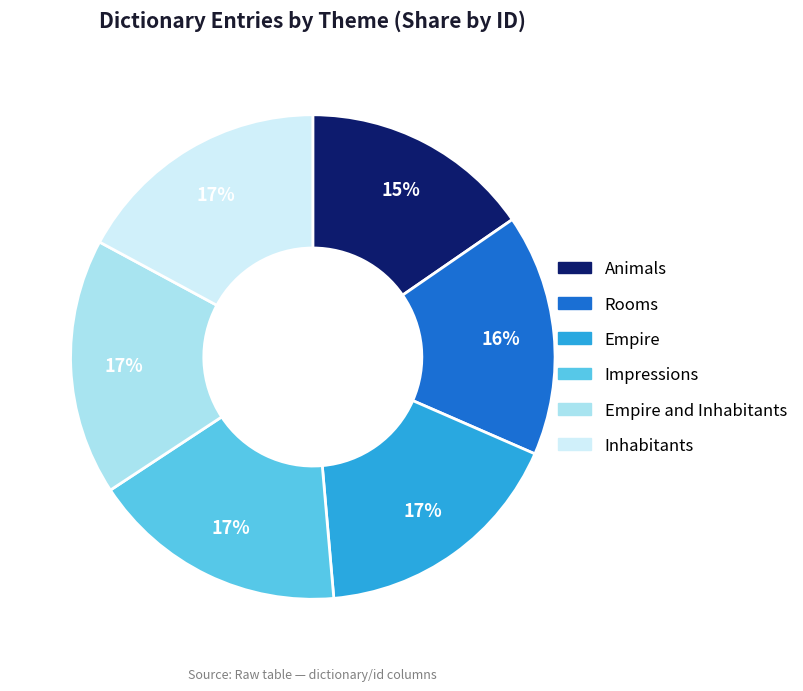

To the nearest percent, what is the average slice percentage?

17%